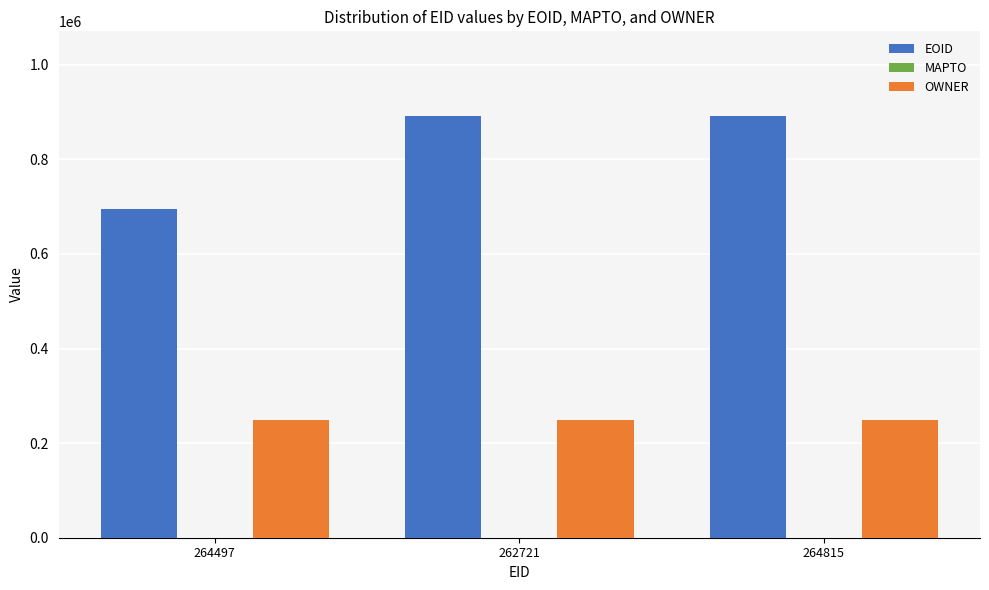

How many bars are there in each group?

2